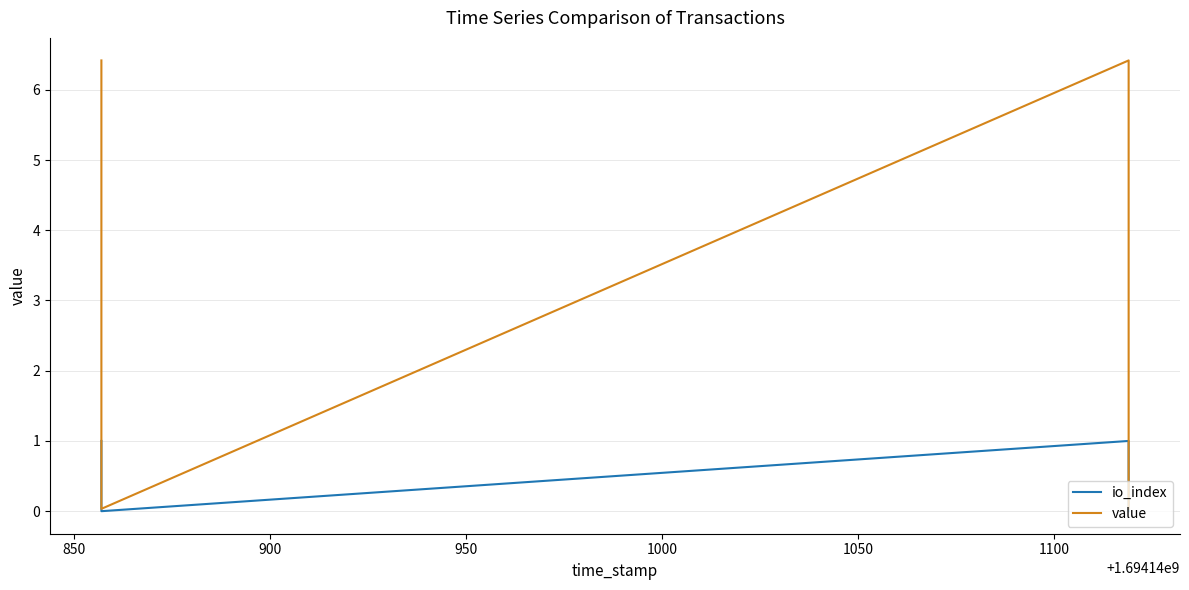

What is the difference between the maximum and second lowest values in the io_index series?

1.0